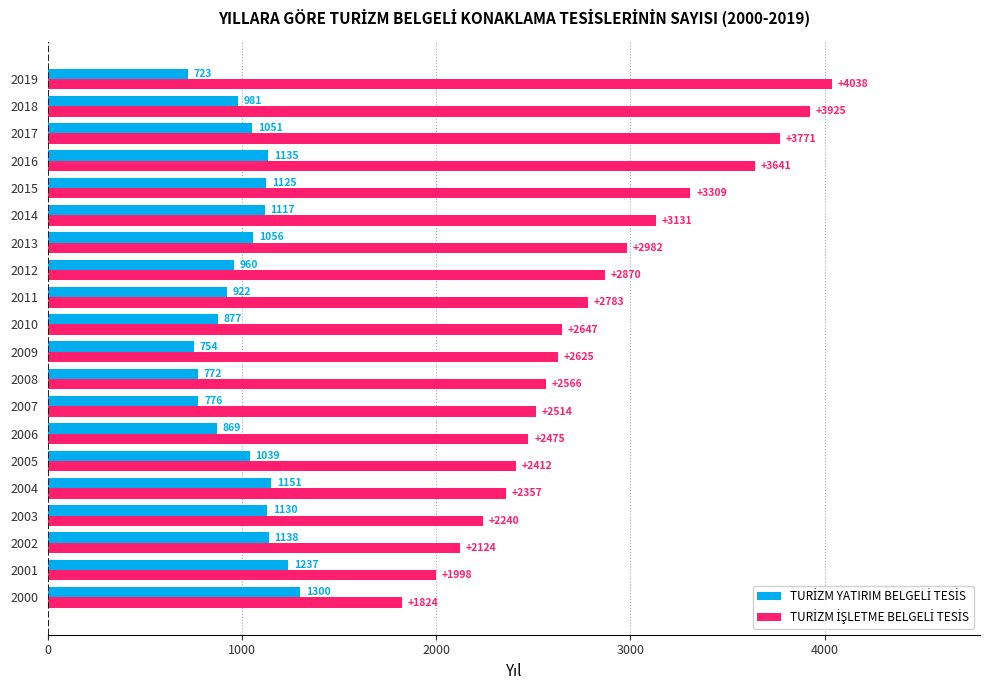

What is the minimum value shown in the chart?

723